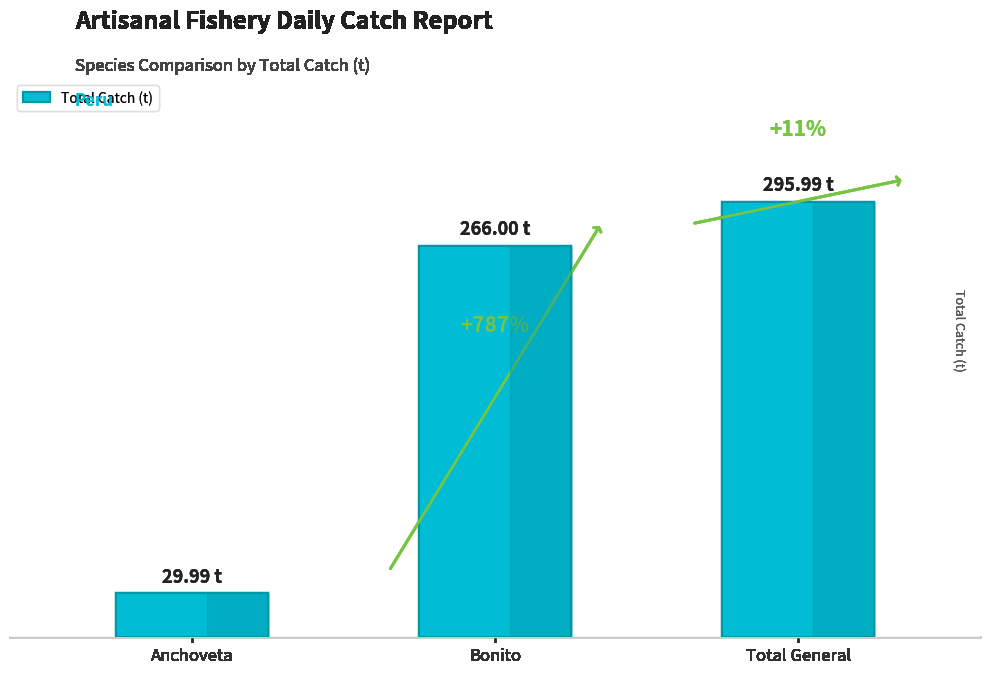

Are the bars horizontal?

No